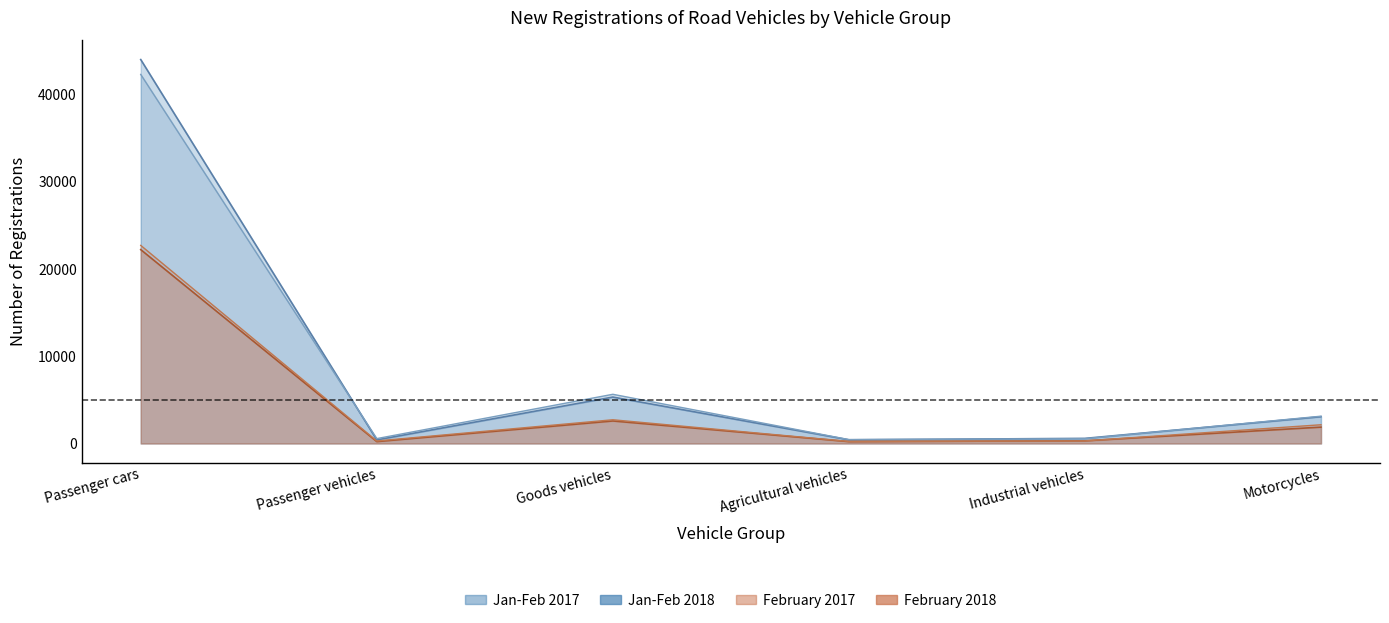

How many lines are shown in the chart?

4